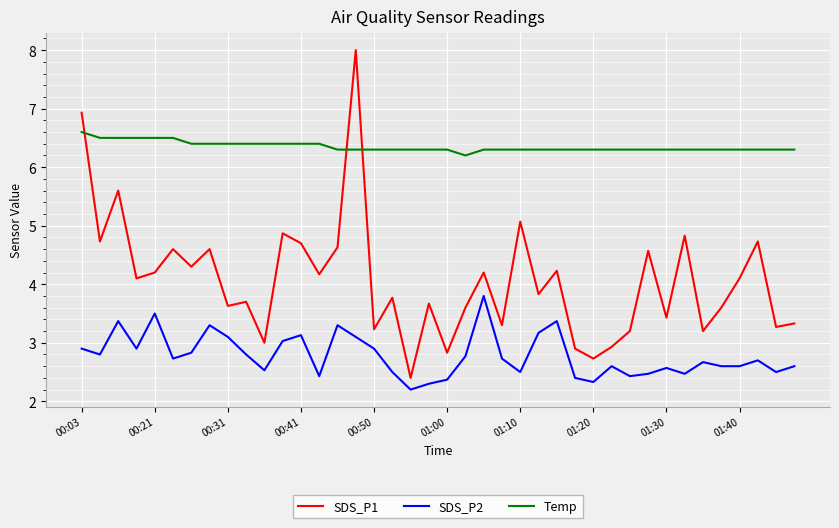

Does the chart have visible grid lines?

Yes